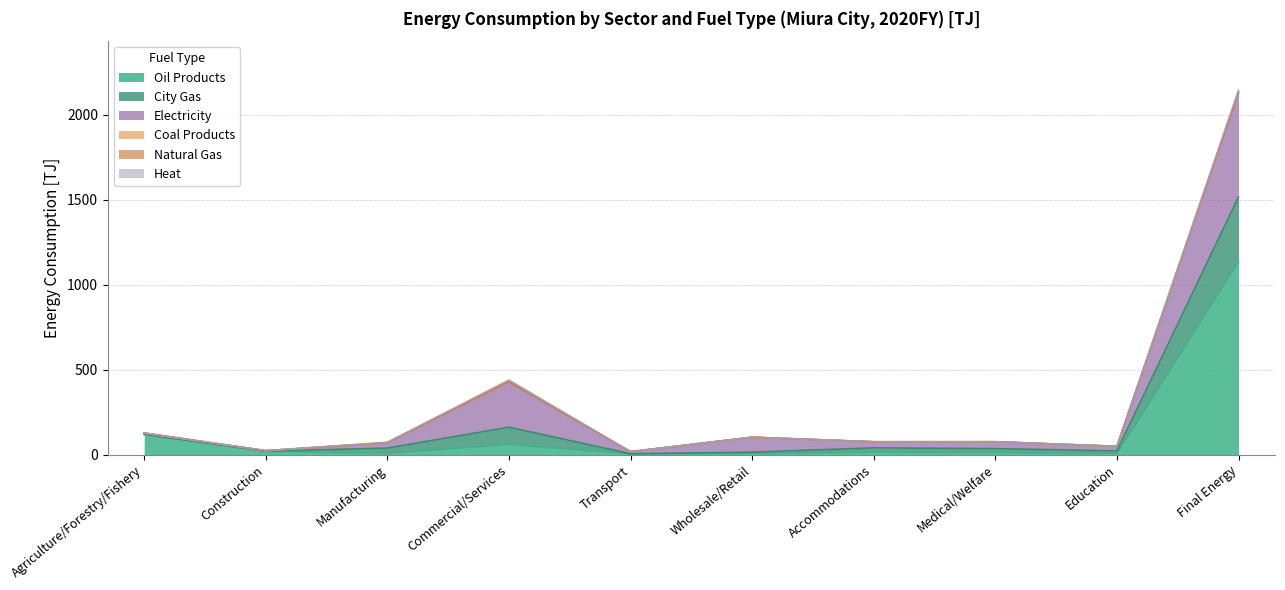

What is the maximum value shown in the chart?

1135.1